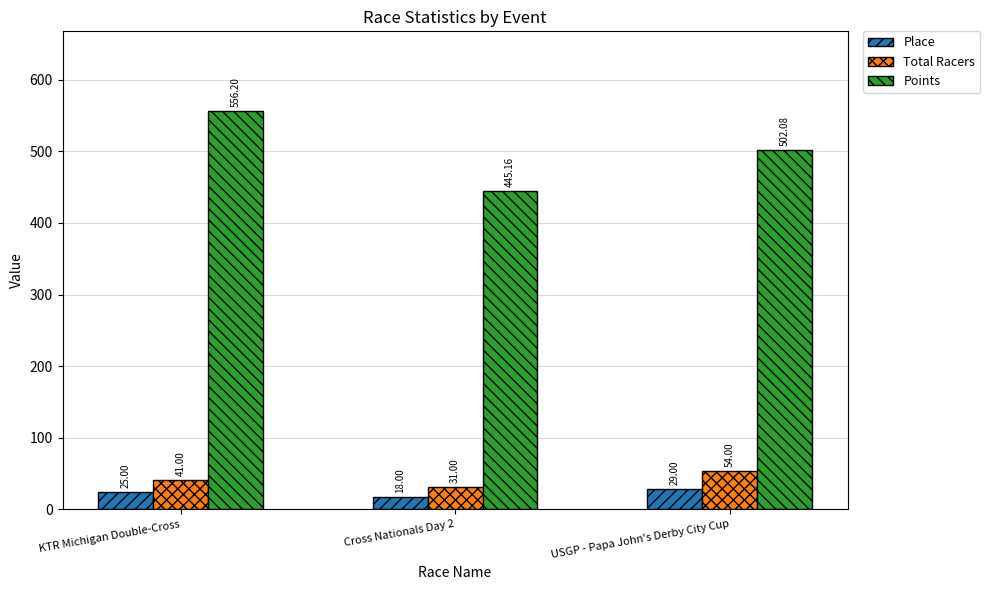

How many categories are shown in the chart?

3